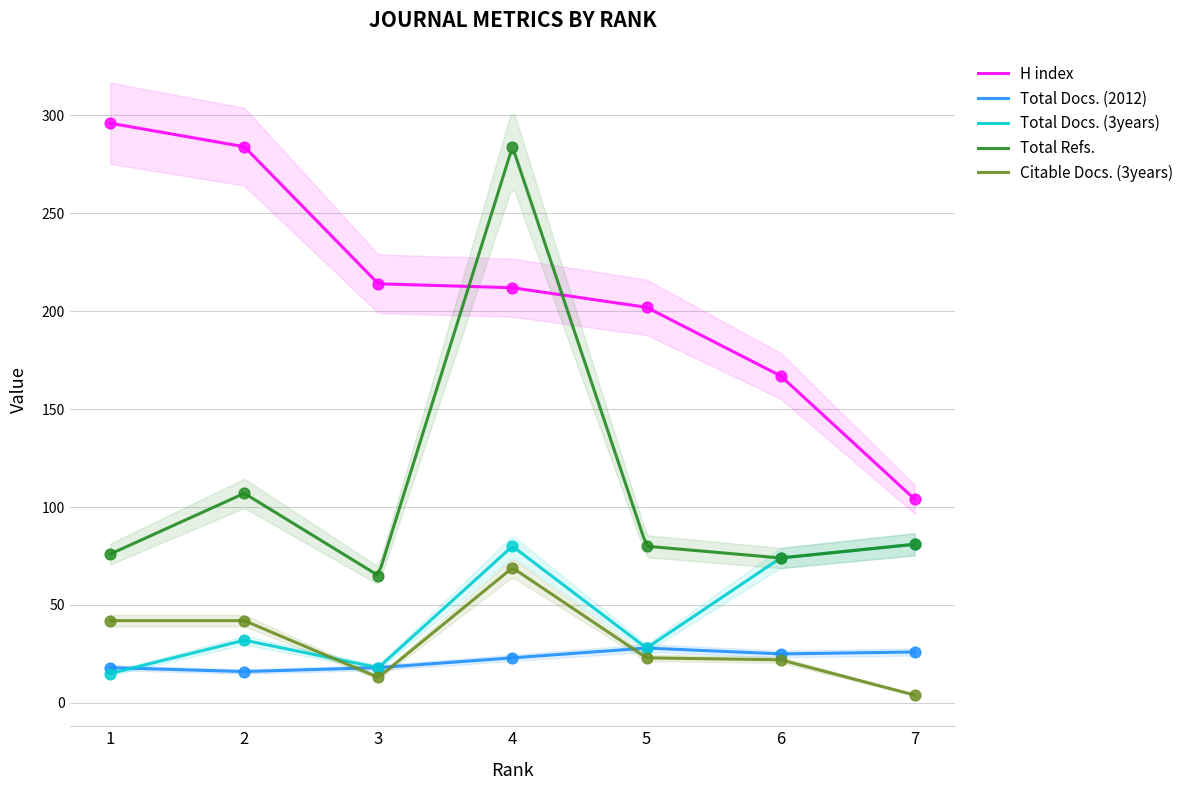

Is the value of Total Docs. (3years) at 5 greater than the value of Total Docs. (2012) at 2?

Yes